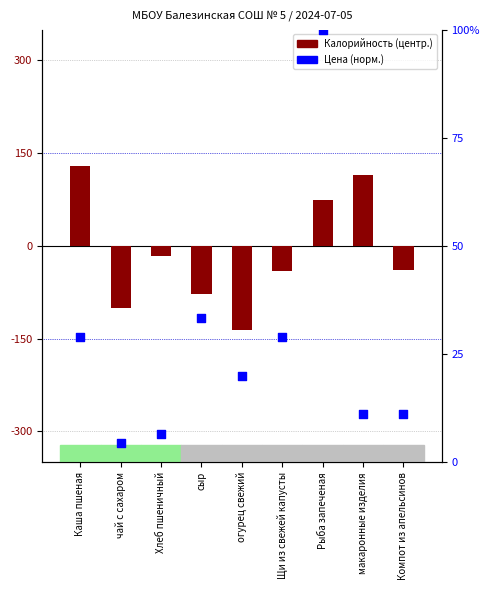

Which series has the widest spread of Y values?

Калорийность (центр.)